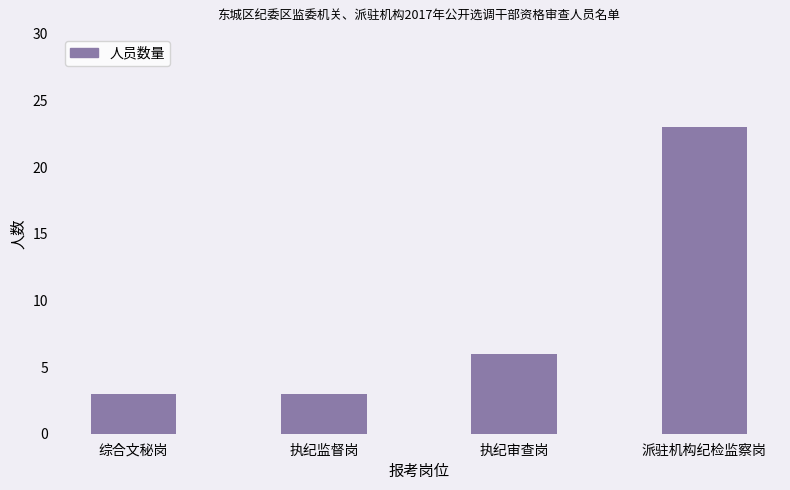

Read the value at 综合文秘岗.

3